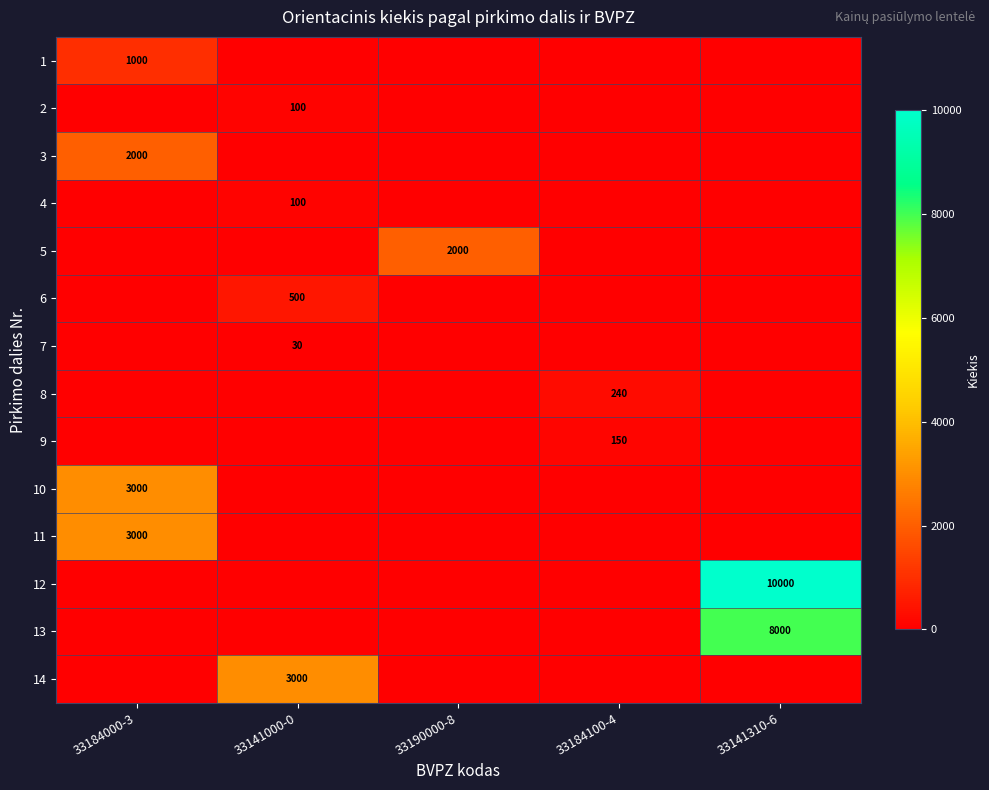

At which category is the sum across all series the highest?

33141310-6